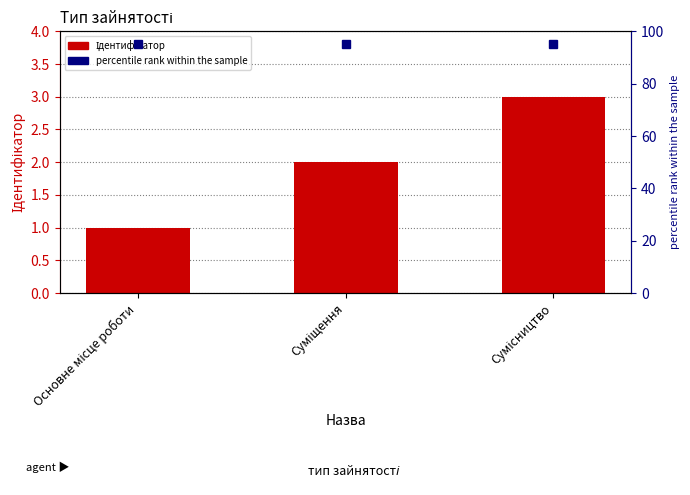

Reading left to right, list all the values displayed in this chart.

1	2	3